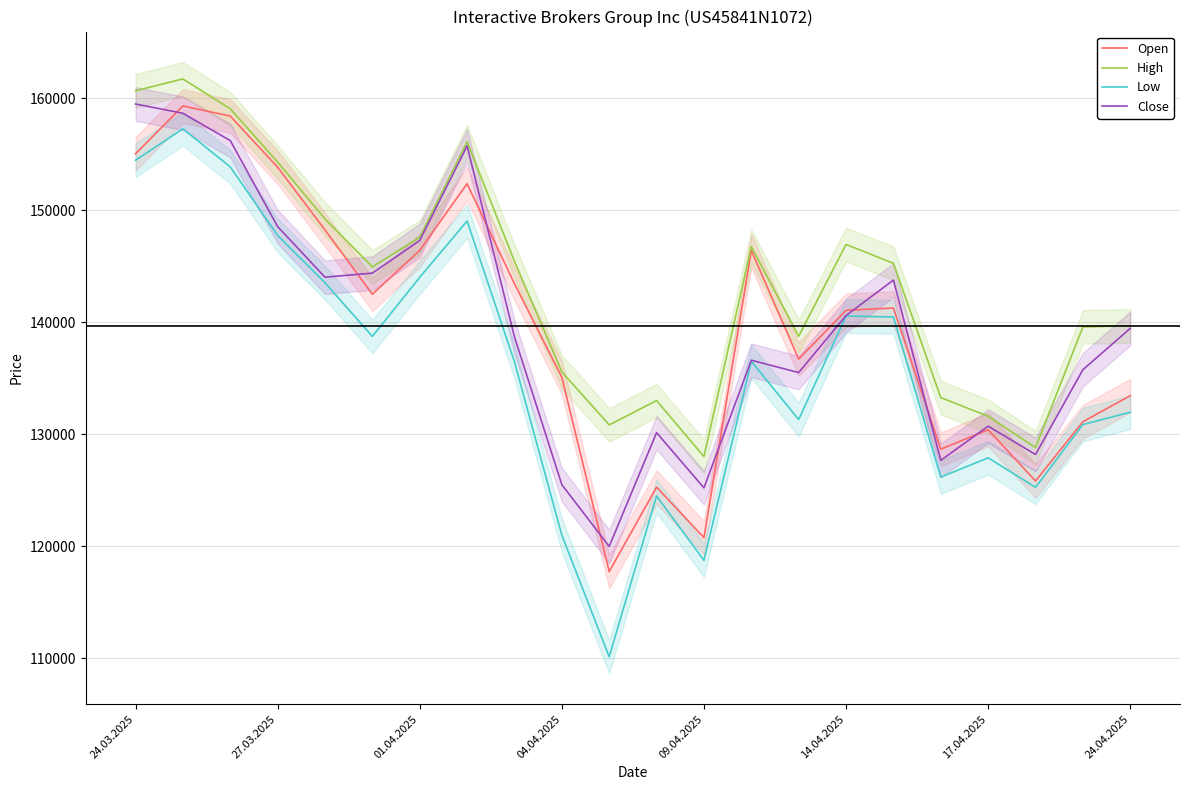

True or false: Low and High cross at least once.

False